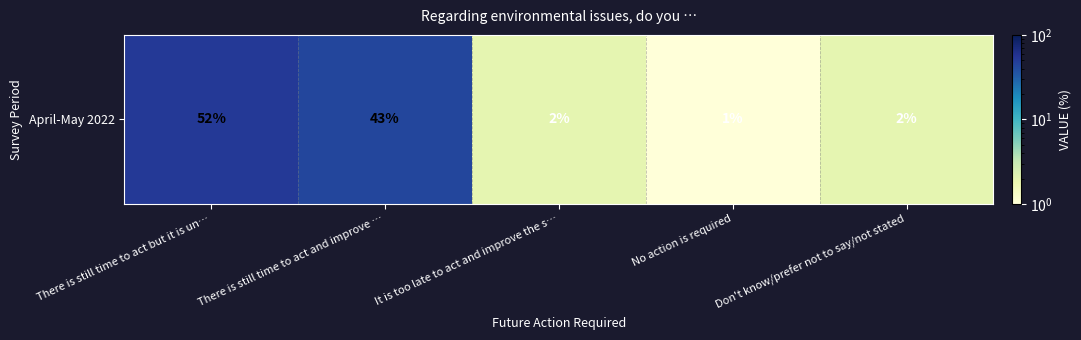

True or false: the data shows 2 at Don't know/prefer not to say/not stated.

True